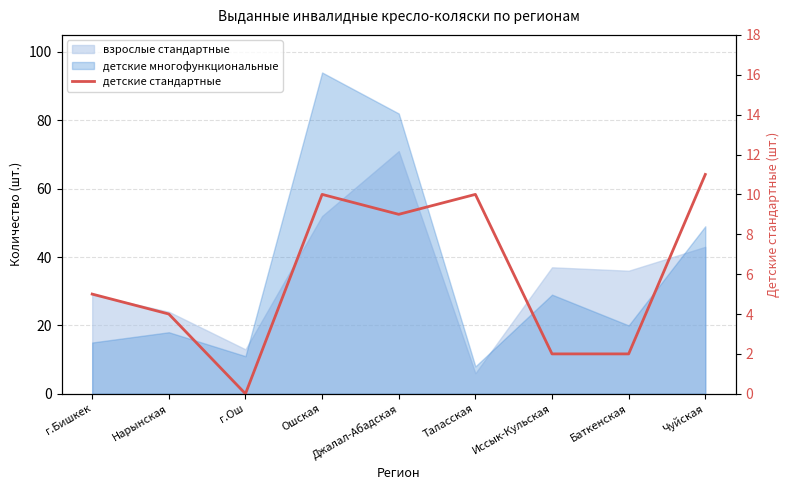

How many points are lower than both their immediate neighbors (excluding endpoints)?

2